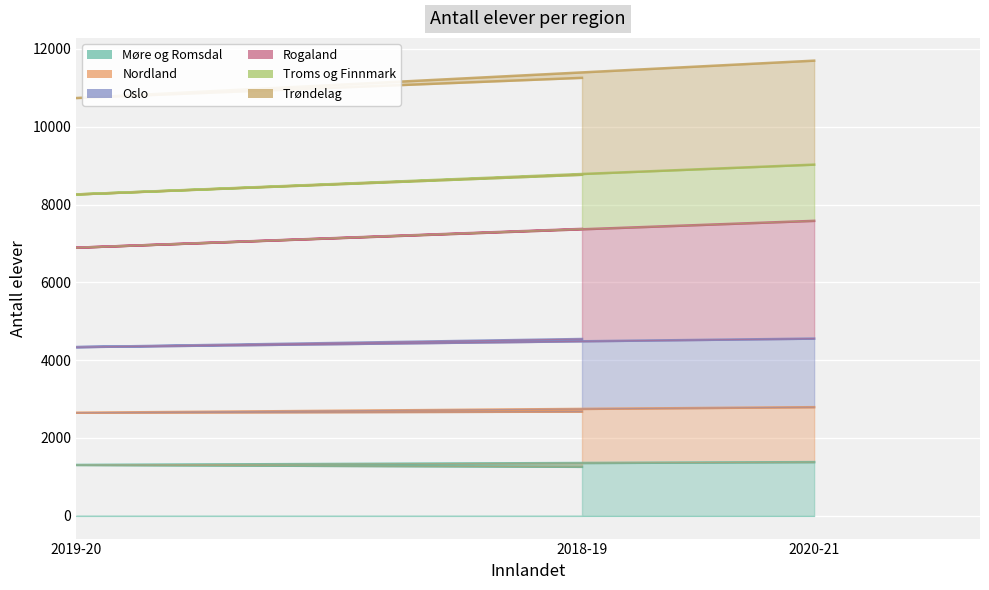

What is the sum of all Rogaland values?

33688